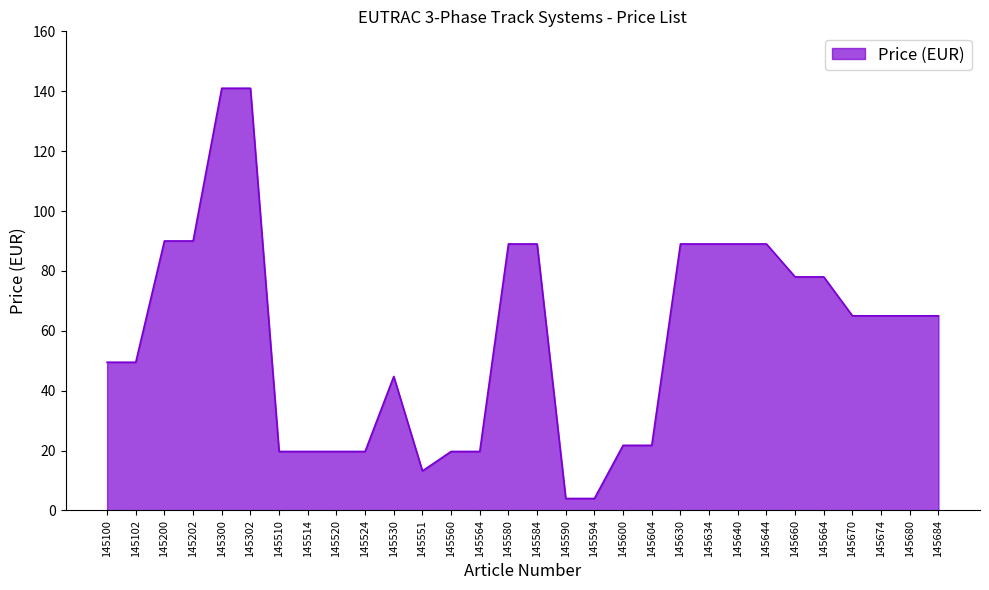

How many categories are shown in the chart?

30